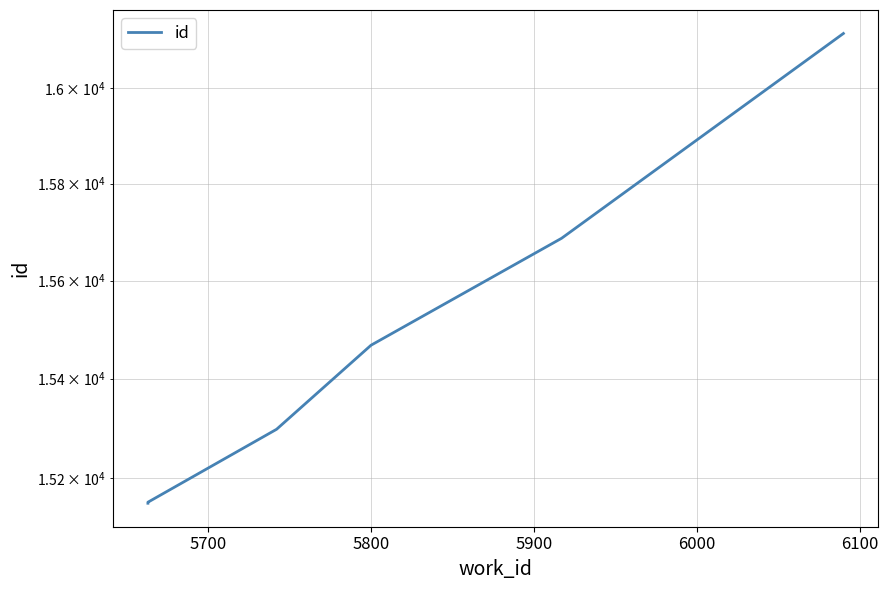

What is the sum of all values?

92870